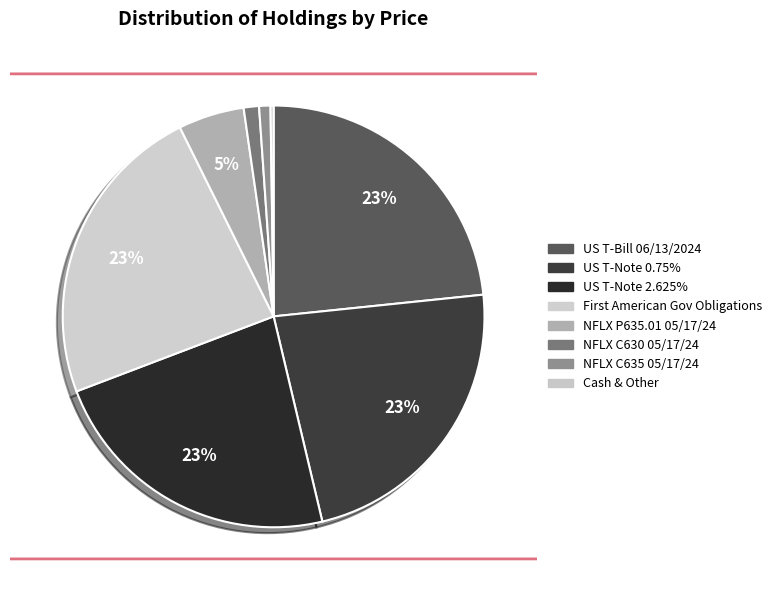

To the nearest percent, what is the average slice percentage?

12%